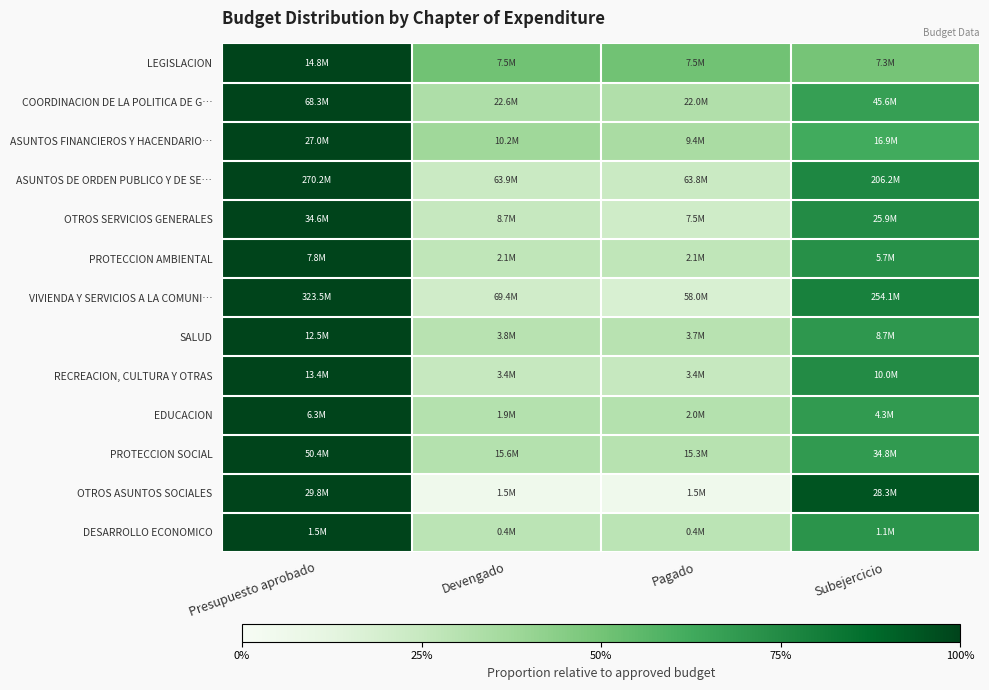

Between Pagado and Presupuesto aprobado, which is larger?

Presupuesto aprobado